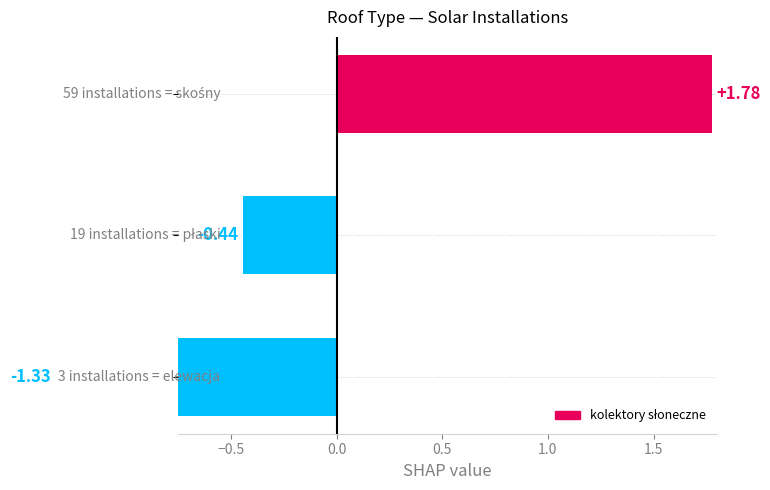

Count the values in the range -1 to 1.

1